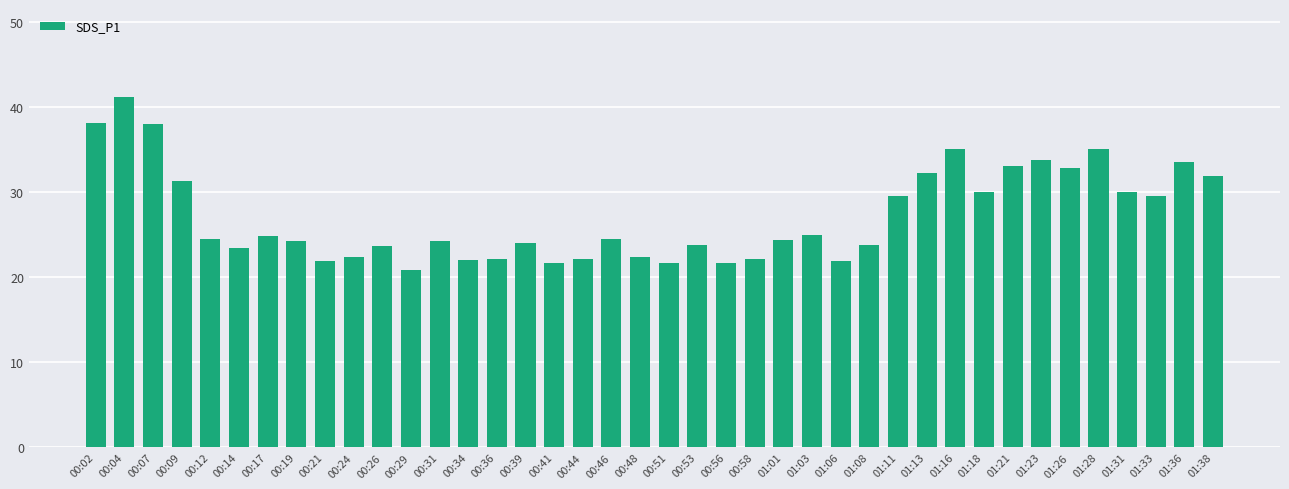

What is the value of the 35th bar from the left?

32.9